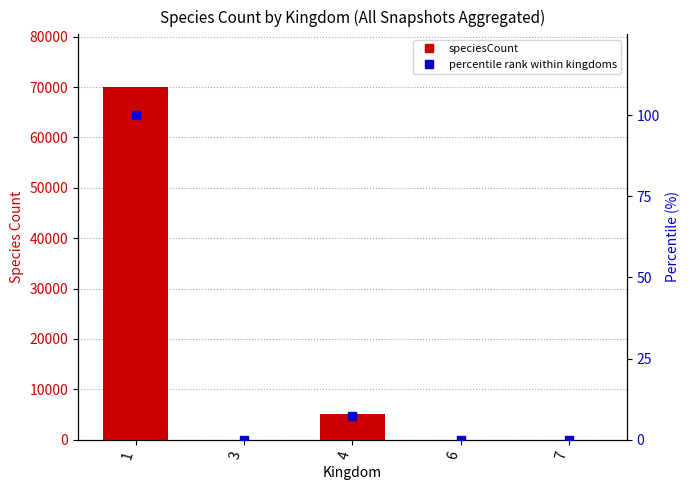

Is the value of speciesCount at 4 greater than the value of percentile rank within kingdoms at 6?

Yes